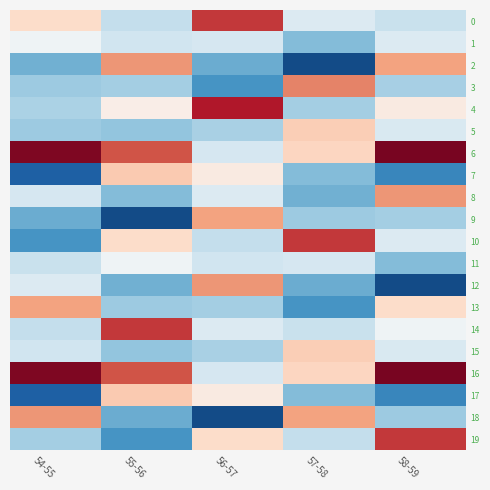

Which series changed the most between 57-58 and 58-59?

2